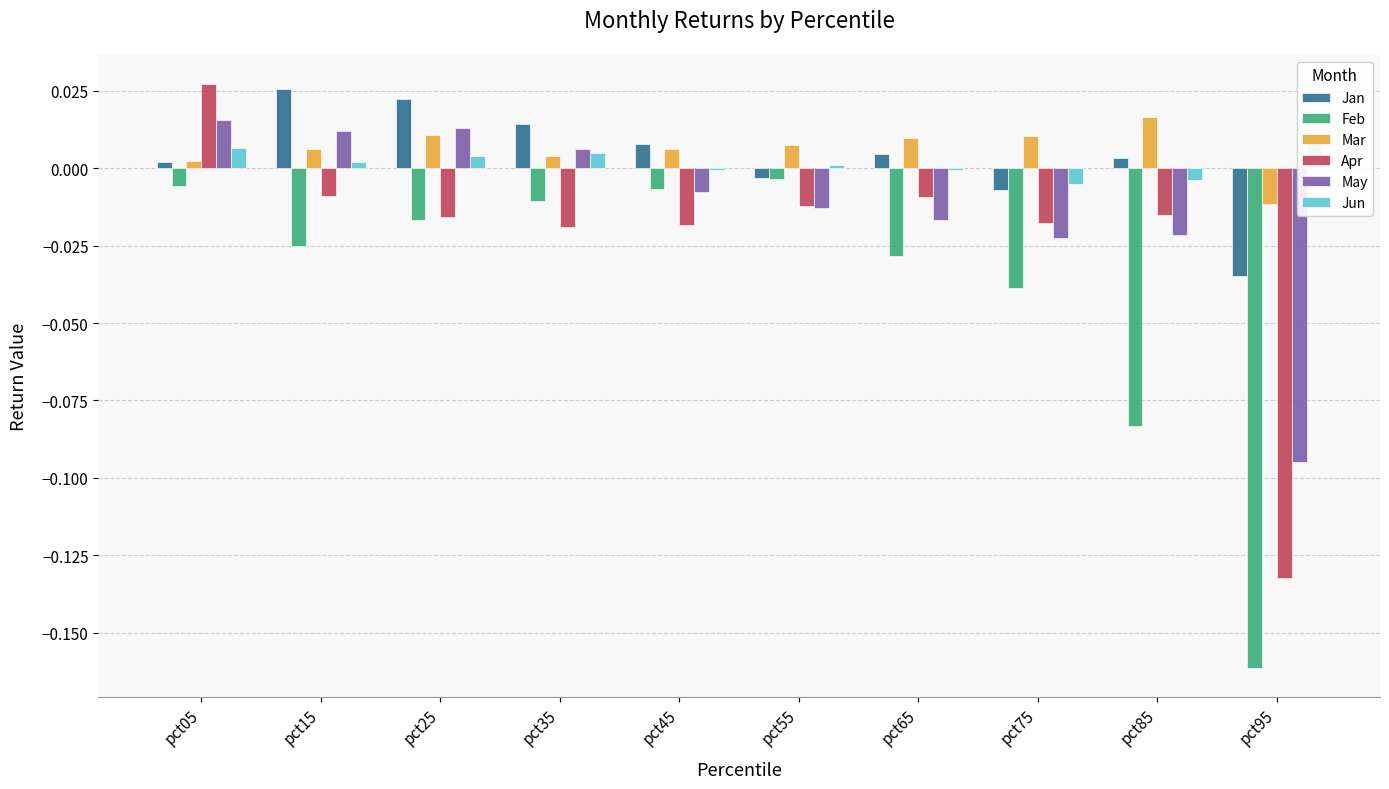

At how many categories does at least one series exceed 0?

10